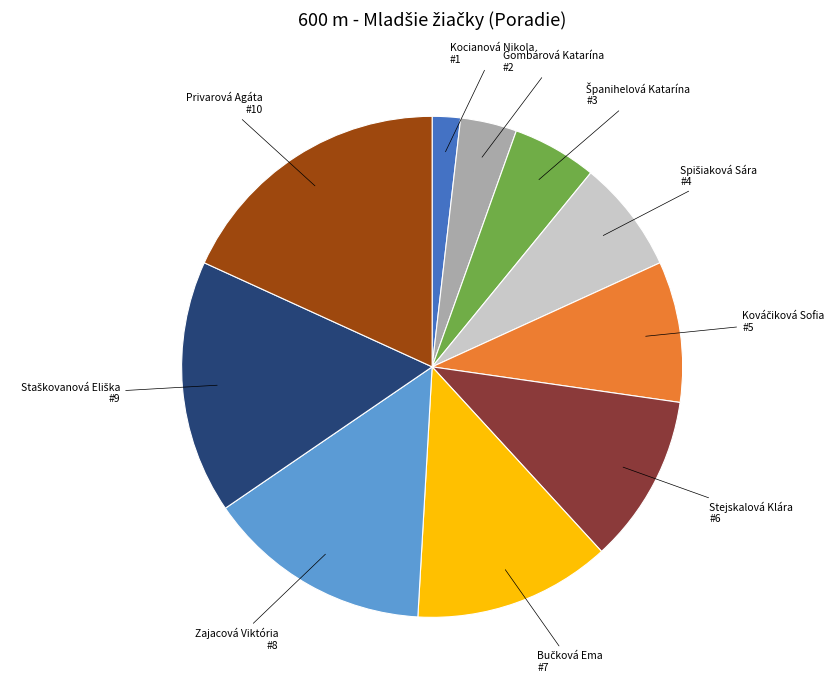

Which slice is the smallest?

Kocianová Nikola